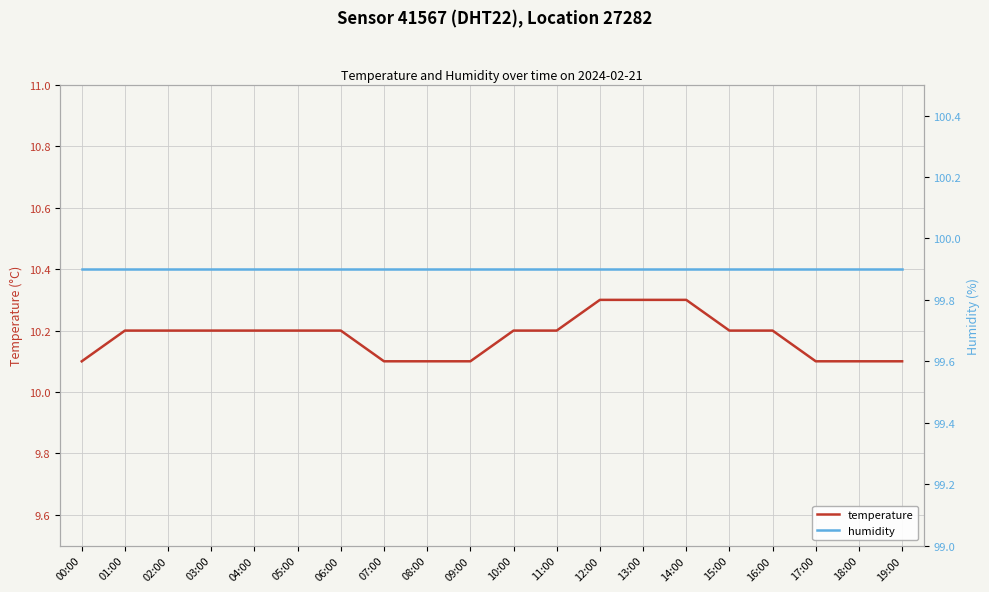

What is the difference between the maximum and second lowest values in the temperature series?

0.2